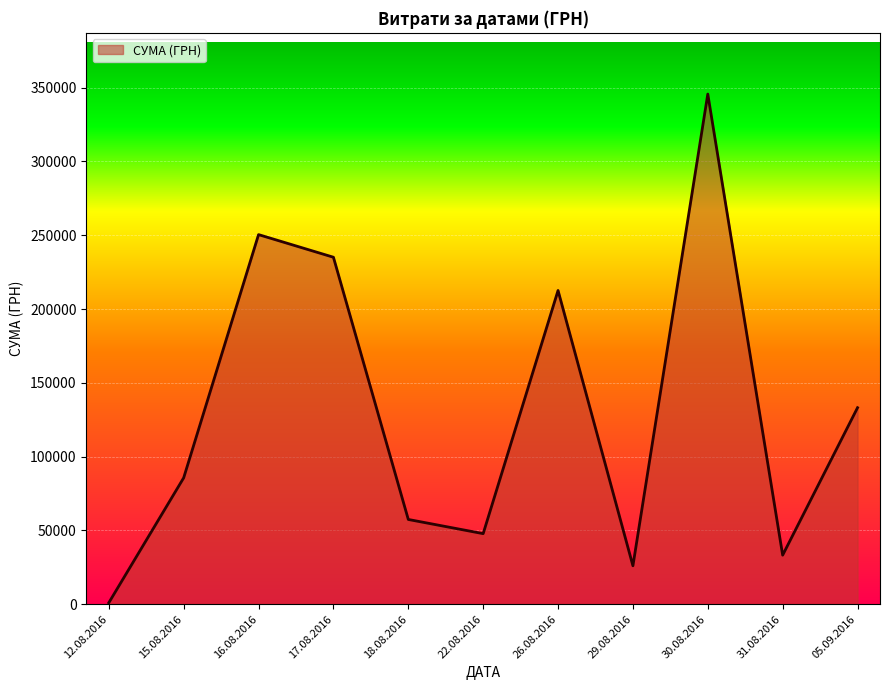

What is the difference between the maximum and minimum values?

344689.0